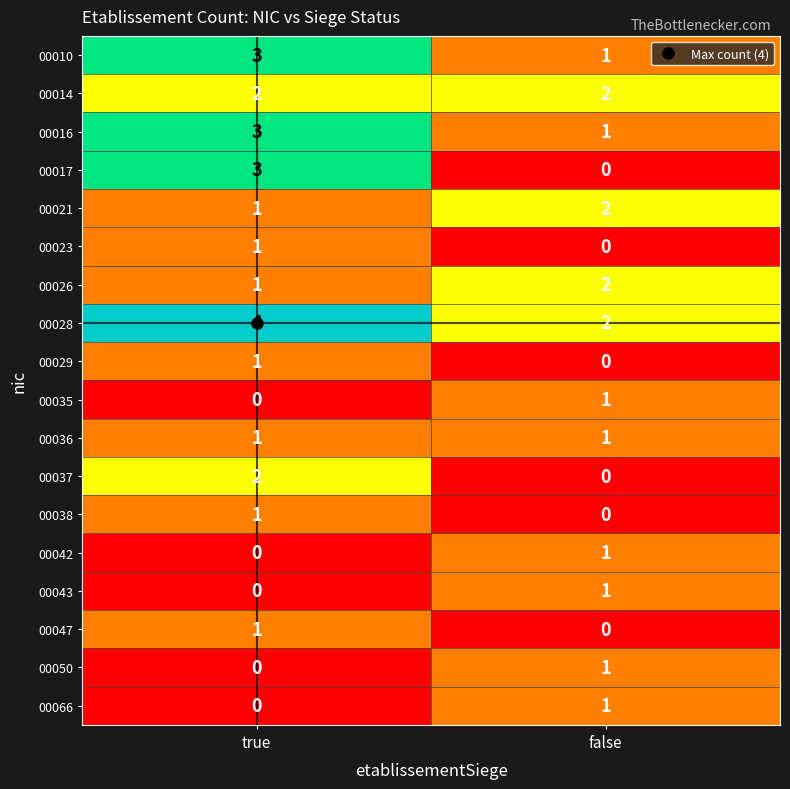

What is the total value across all series at true?

24